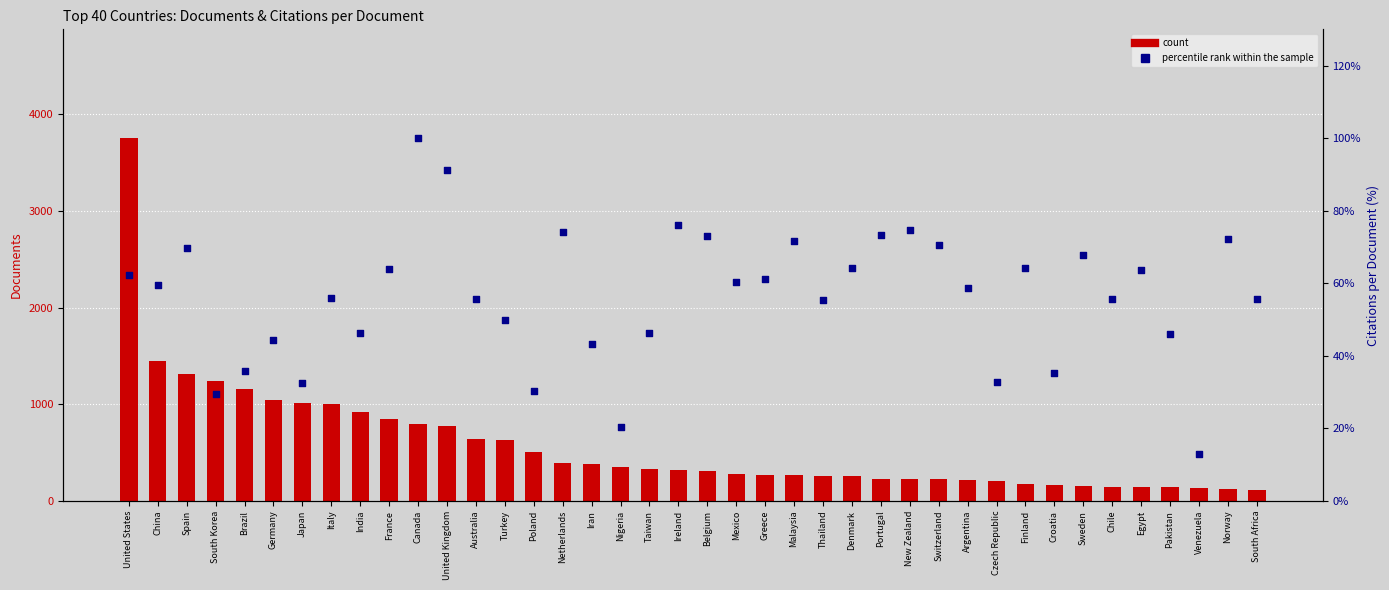

At which category is the sum across all series the highest?

United States